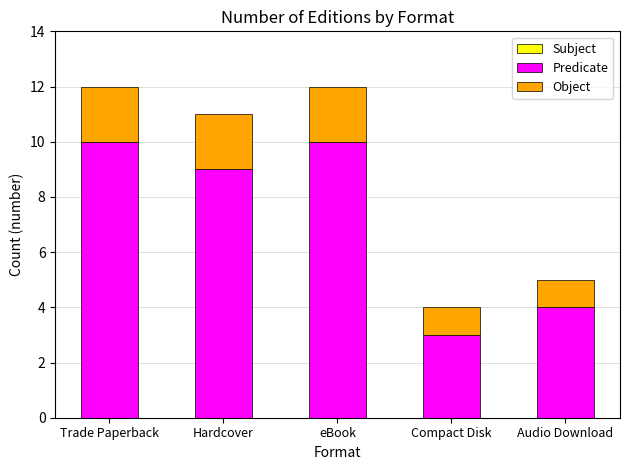

What is the highest value of the Predicate series?

10